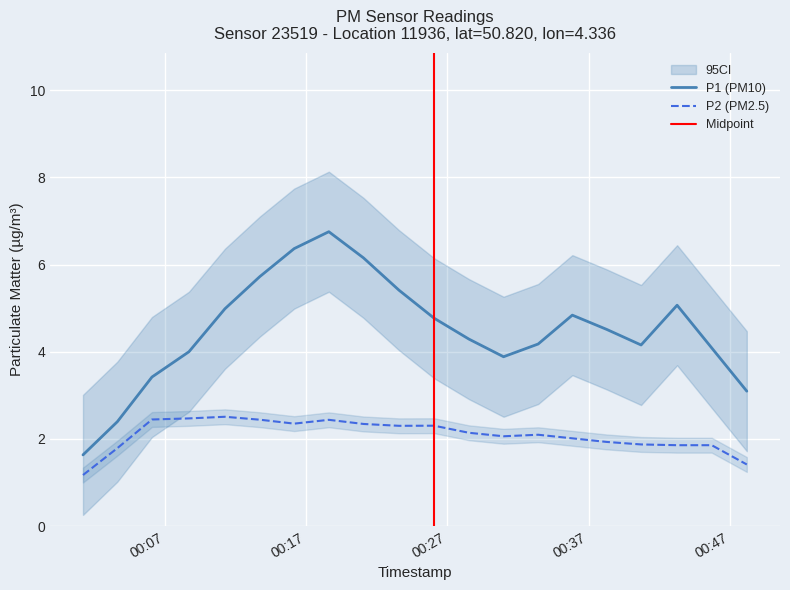

What is the maximum value for P2 (PM2.5)?

2.5